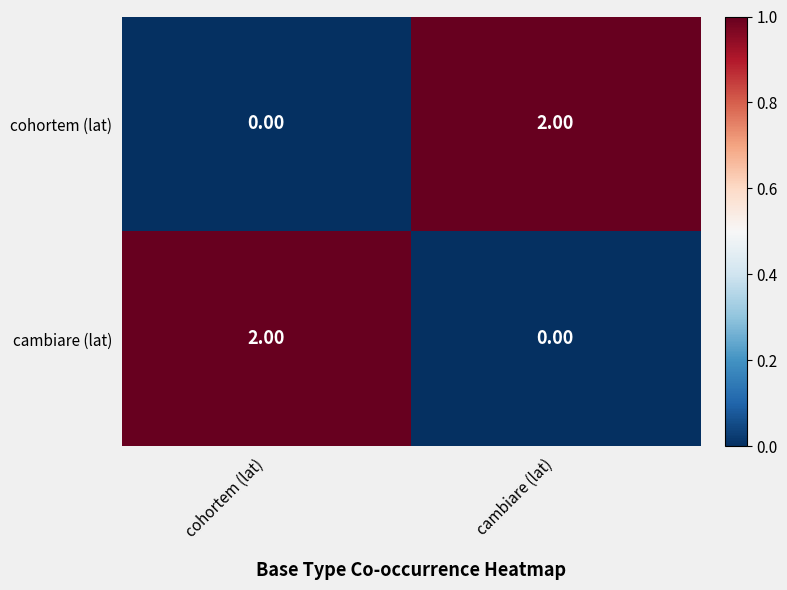

At which label is cohortem (lat) closest to 1?

cohortem (lat)